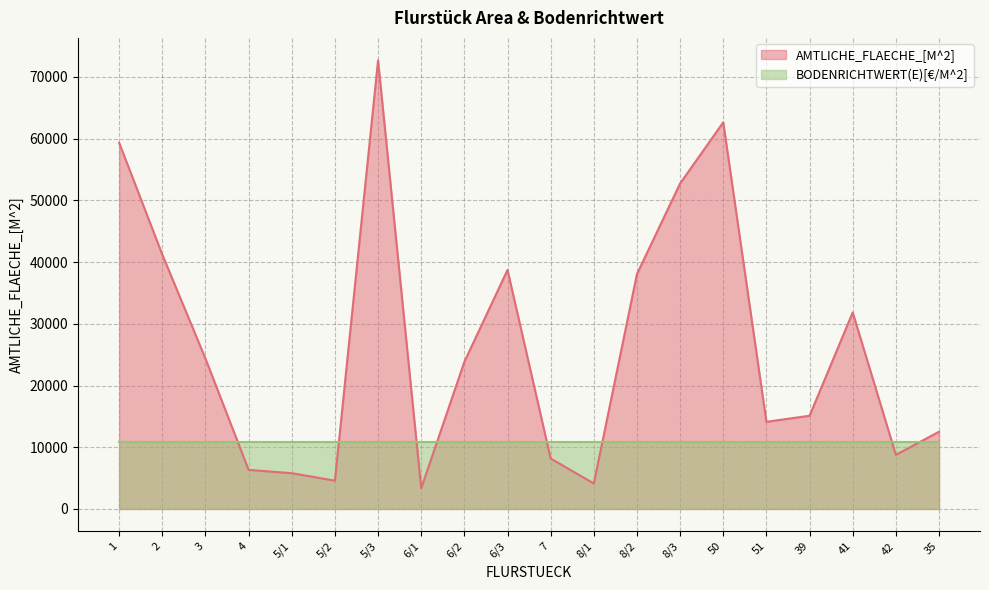

Does the chart display data point markers on the line(s)?

No